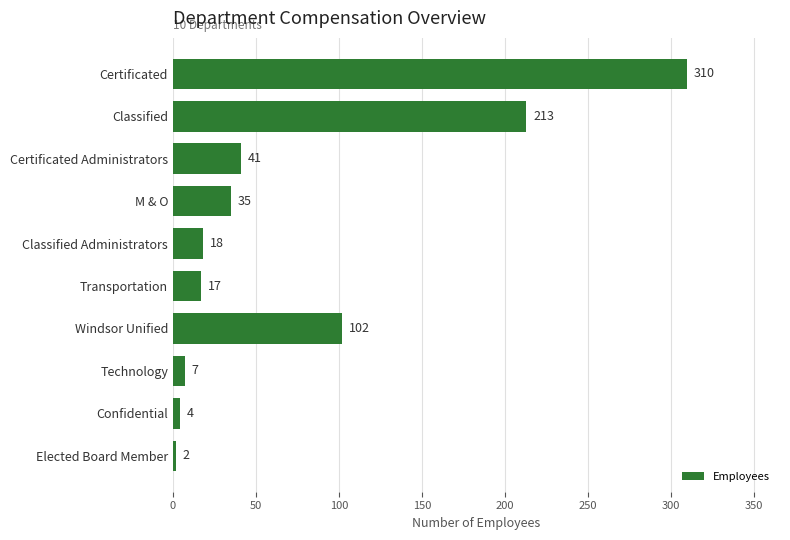

Where is the data nearest to the value 156?

Windsor Unified